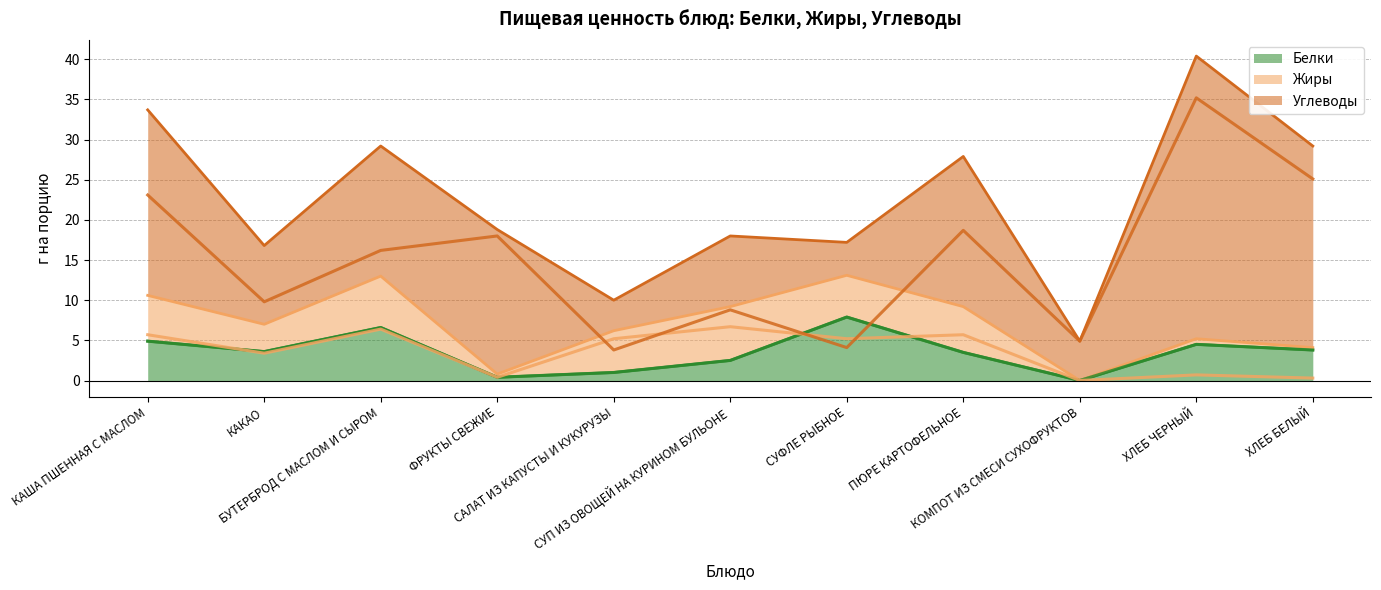

Which category has the lowest value in the Углеводы series?

САЛАТ ИЗ КАПУСТЫ И КУКУРУЗЫ